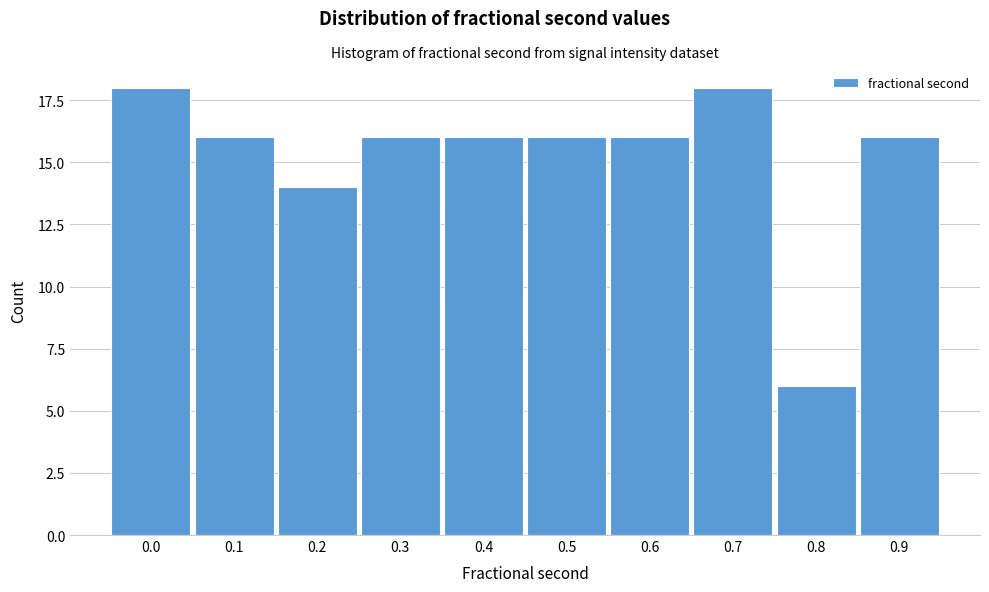

Reading left to right, extract all data points from this chart.

18	16	14	16	16	16	16	18	6	16